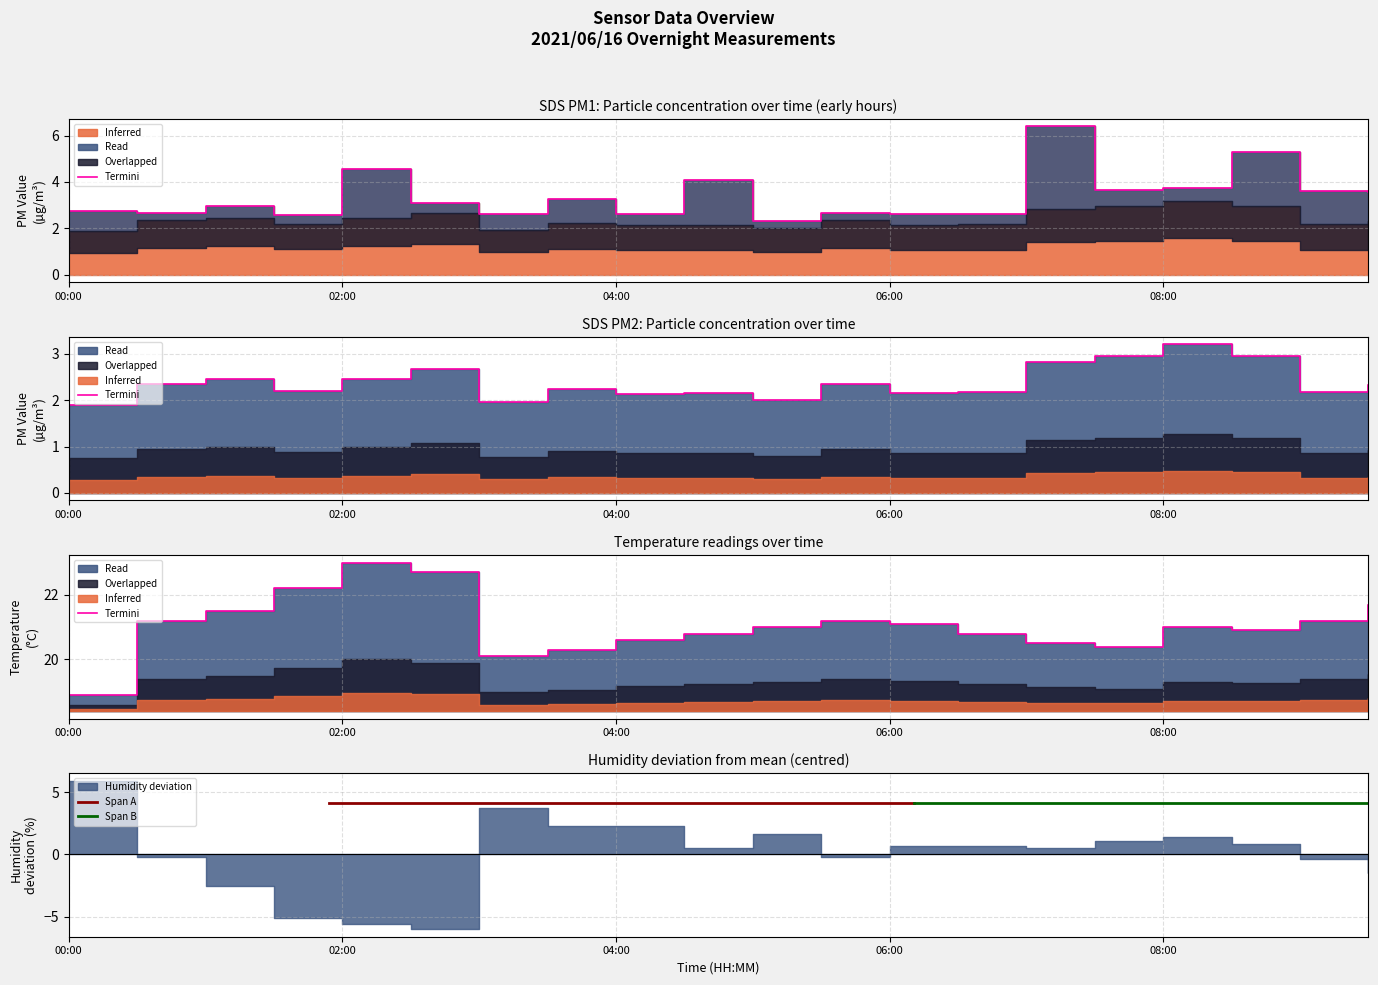

True or false: SDS_P2 and SDS_P1 intersect in this chart.

False